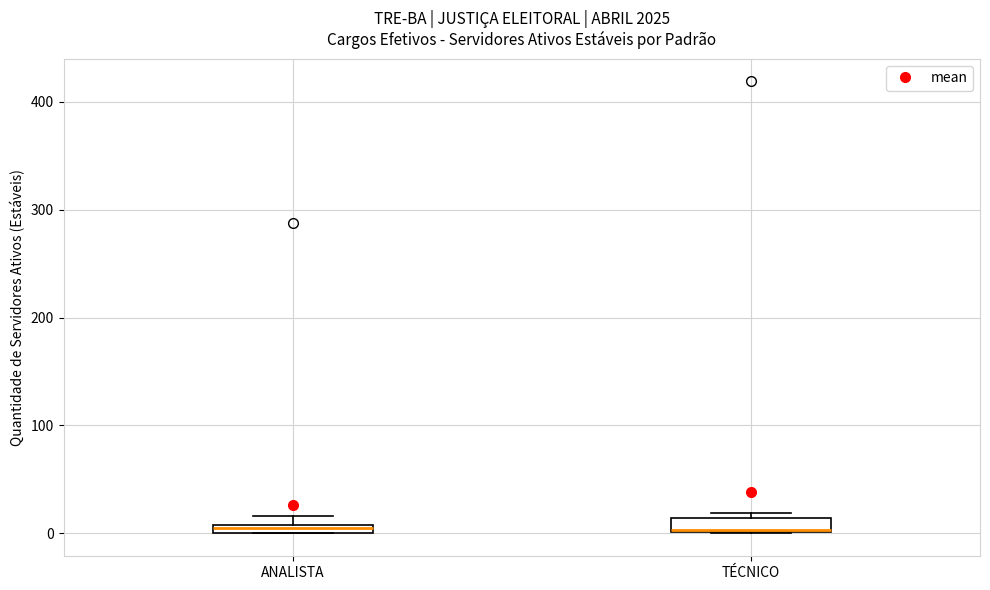

Where is the lower edge of the box for TÉCNICO on the y-axis? The values are not printed on the chart, so give them approximately, as read against the axis.

0